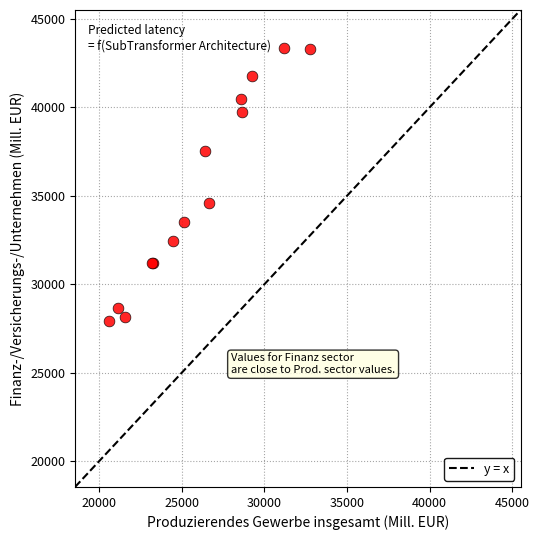

What Y value in the scatter plot is closest to 35639?

34587.6